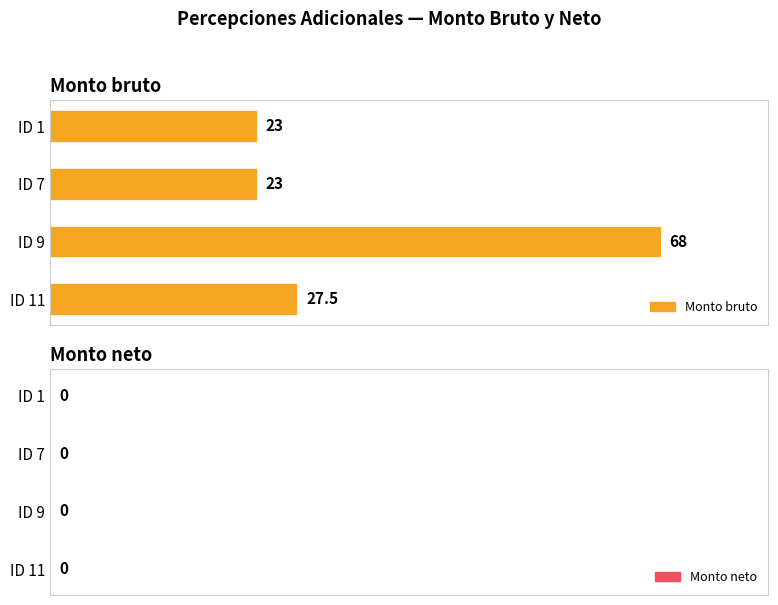

Is it true that the value at ID 11 is 9.1?

False